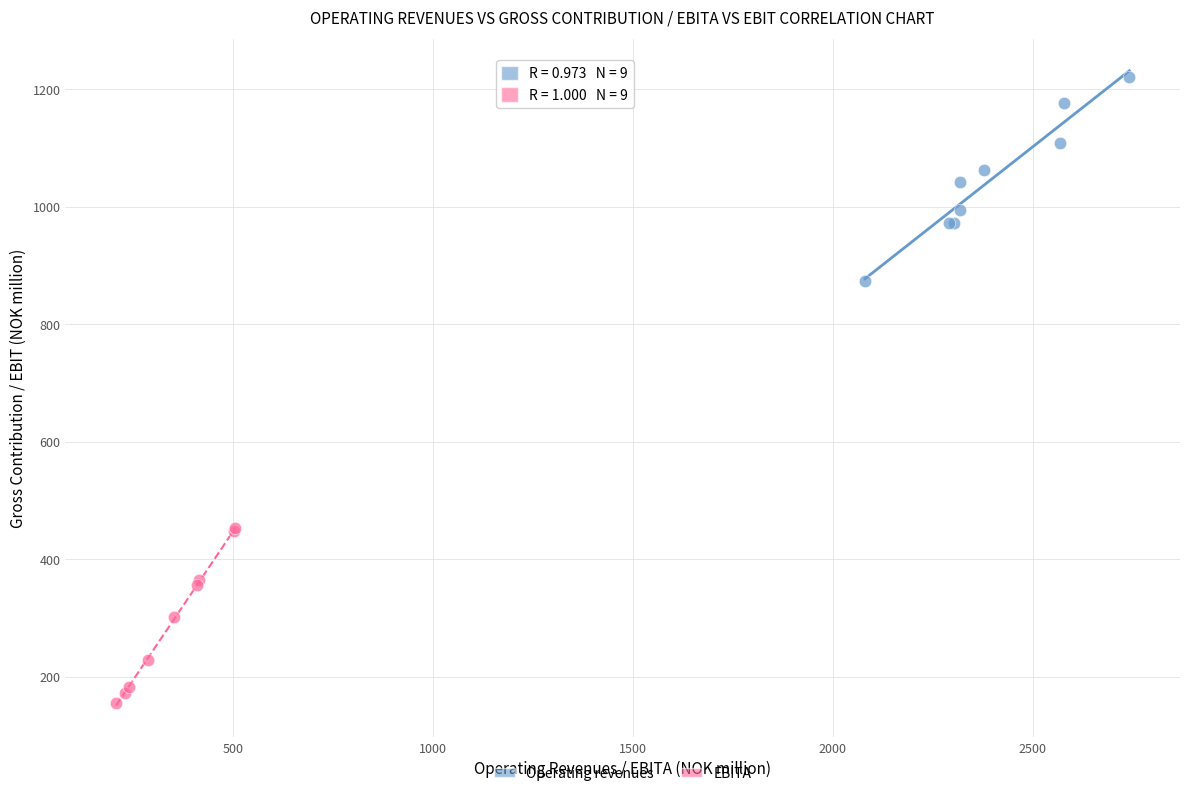

What are all the series names shown in the legend?

Operating revenues, EBITA